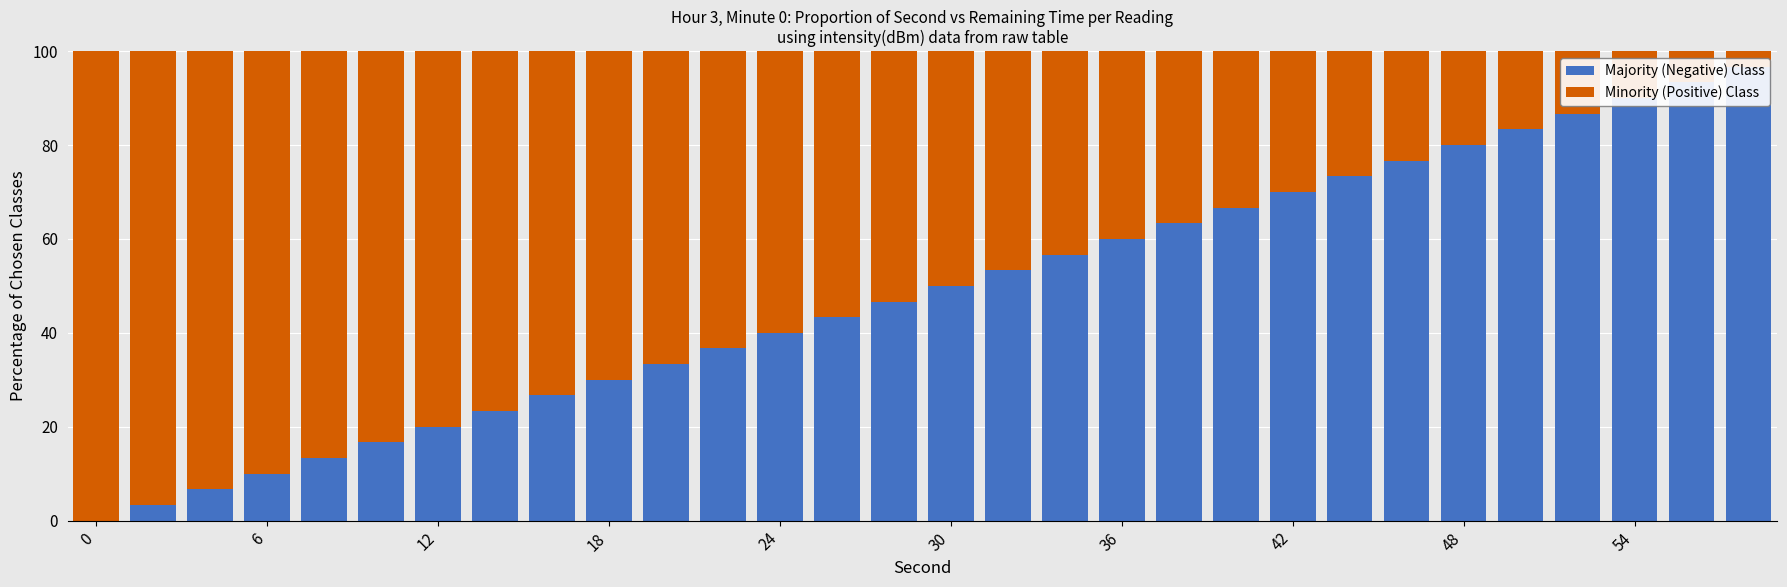

What is the difference between the maximum and second lowest values in the Majority (Negative) Class series?

93.3